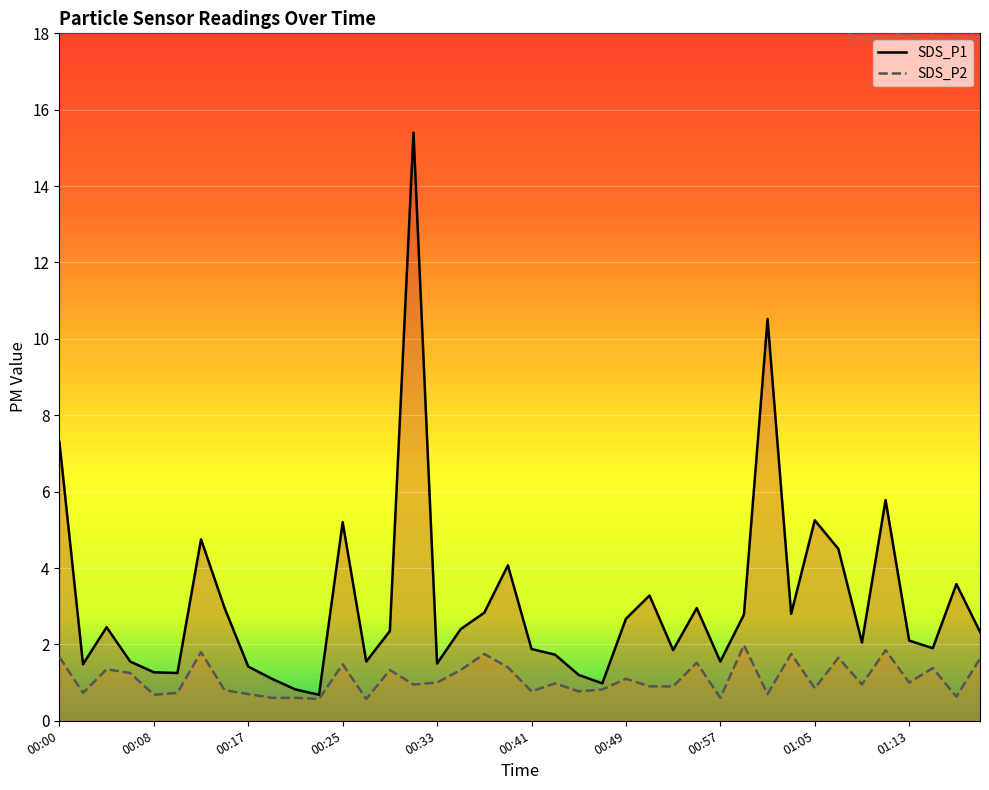

True or false: SDS_P2 has a value of 1.6 at 01:19.

True